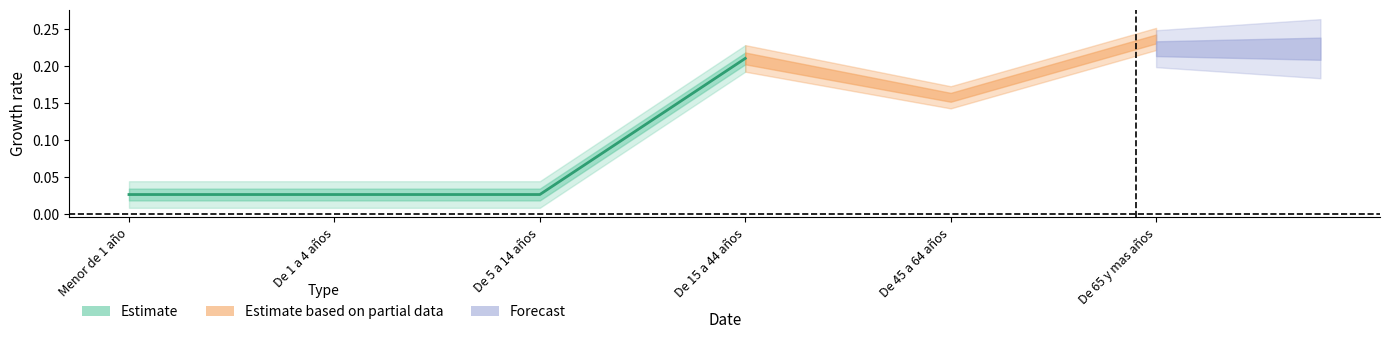

What is the difference between the maximum and minimum values?

0.2